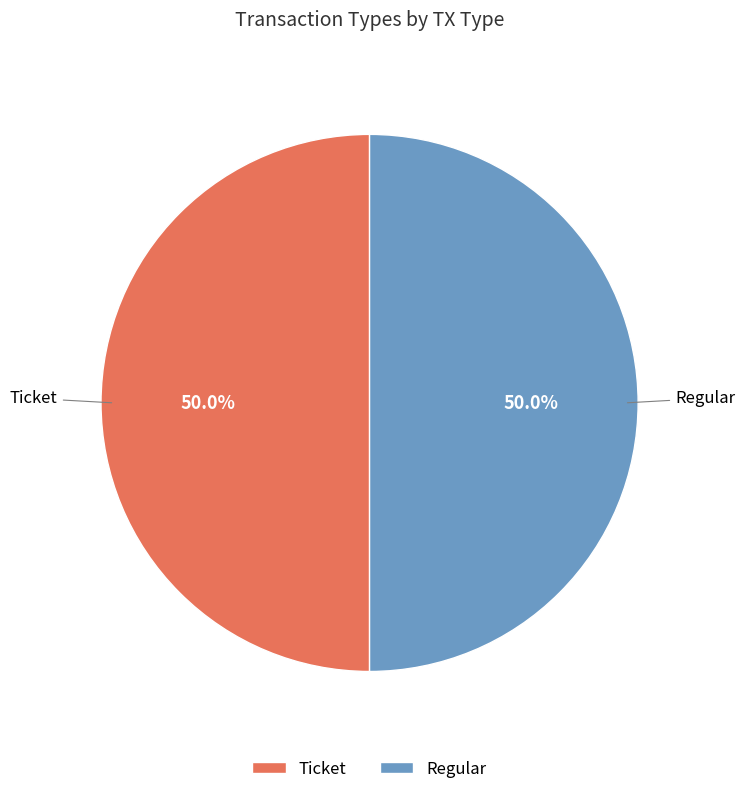

What is the ratio of the value at Ticket to the value at Regular?

1.0